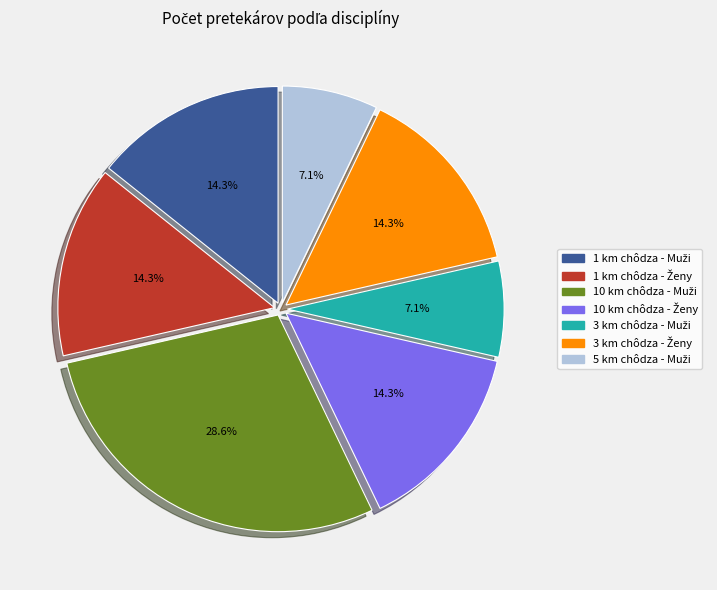

Is there any slice that represents more than half of the pie?

No